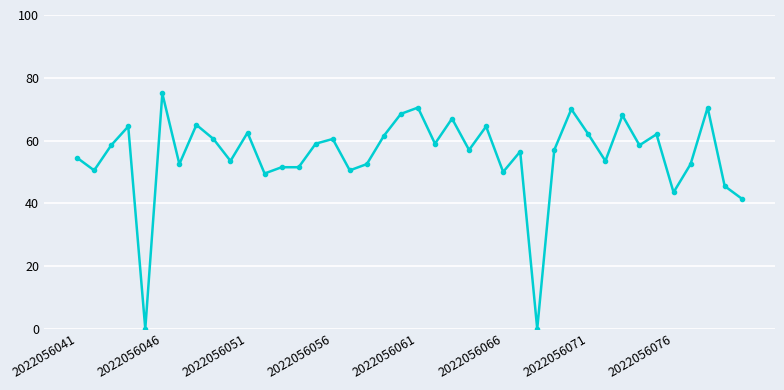

What is the maximum value shown in the chart?

75.0